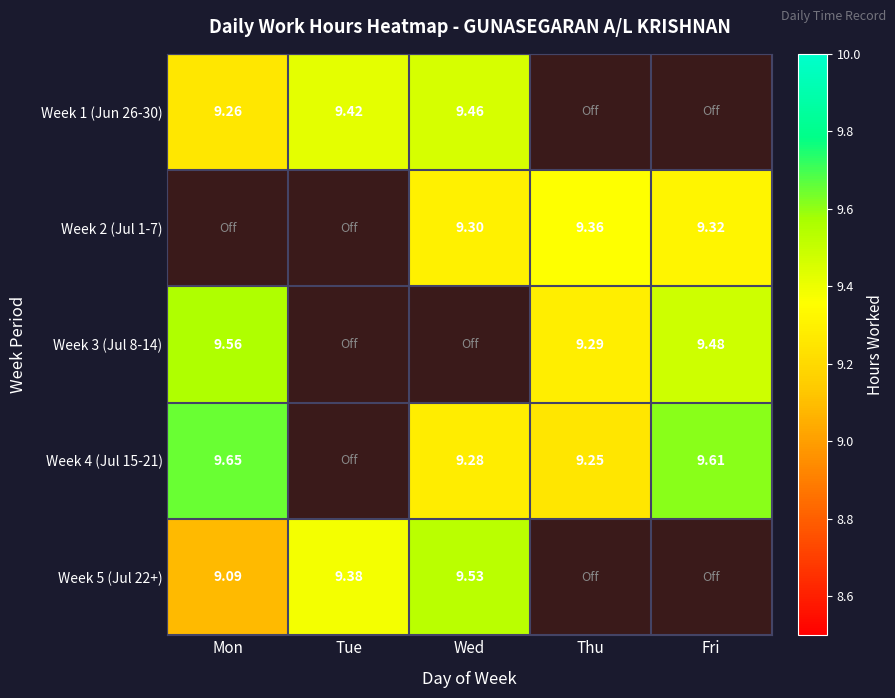

True or false: Week 2 (Jul 1-7) has a value of 0.0 at Mon.

True